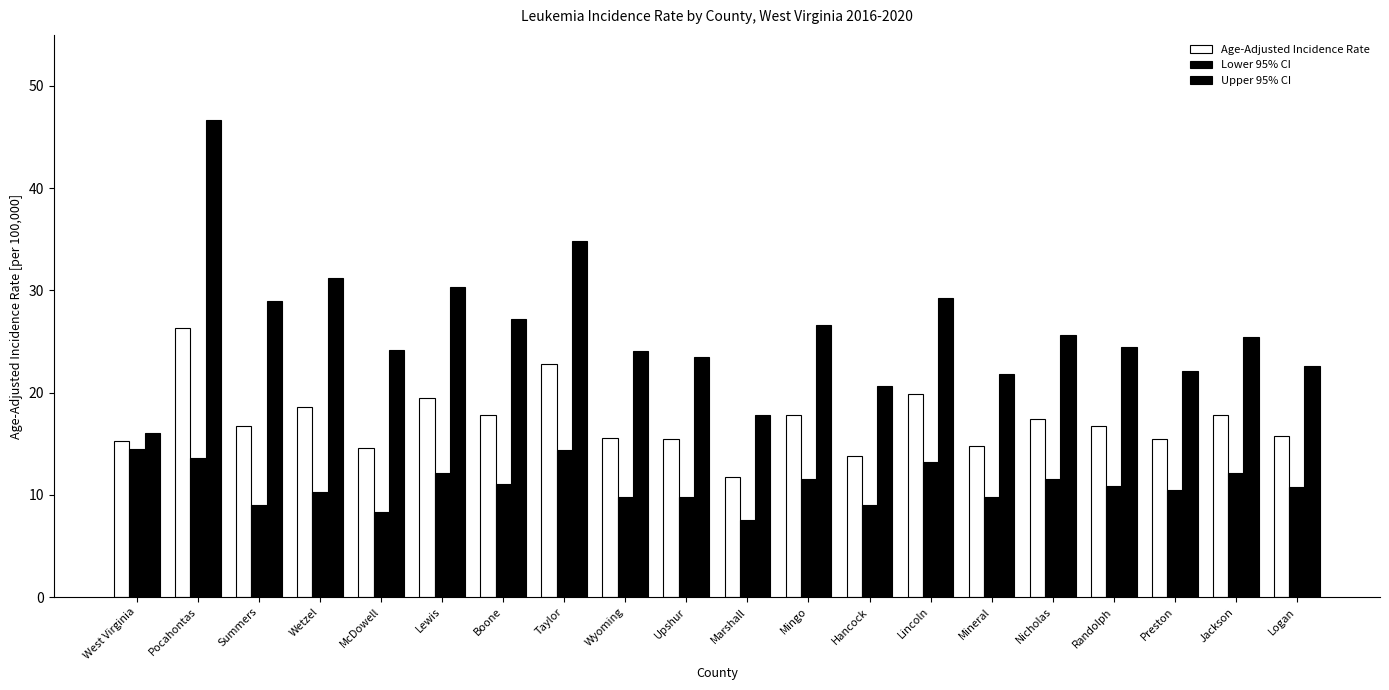

Does the chart contain stacked bars?

No